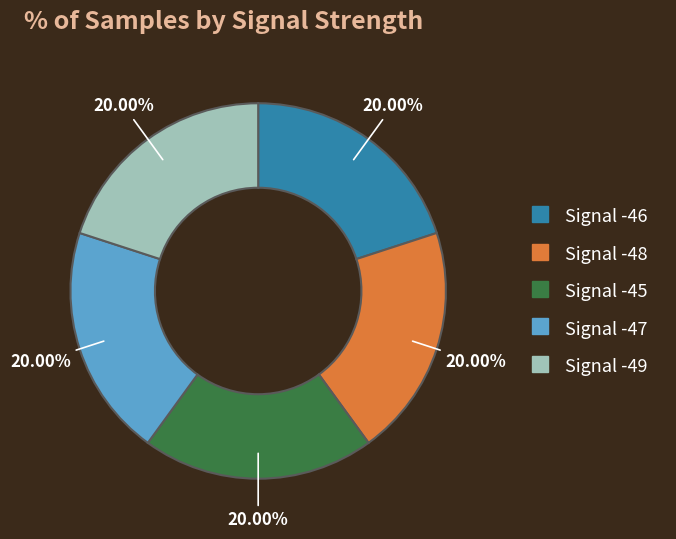

Is Signal -48 the majority of the pie?

No